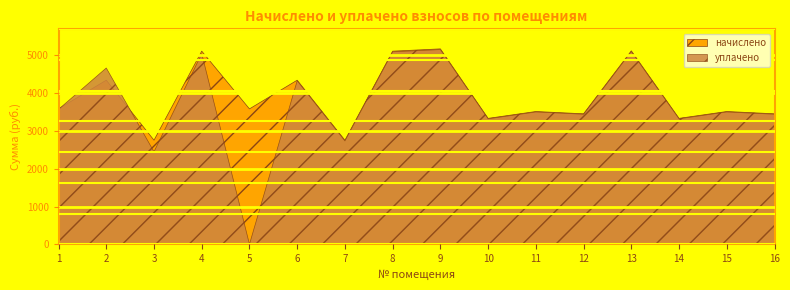

How many values in the начислено series exceed 3585?

8